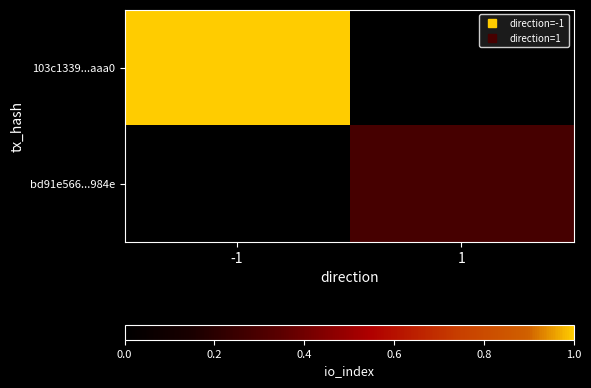

Which series has the widest spread of values?

103c1339...aaa0